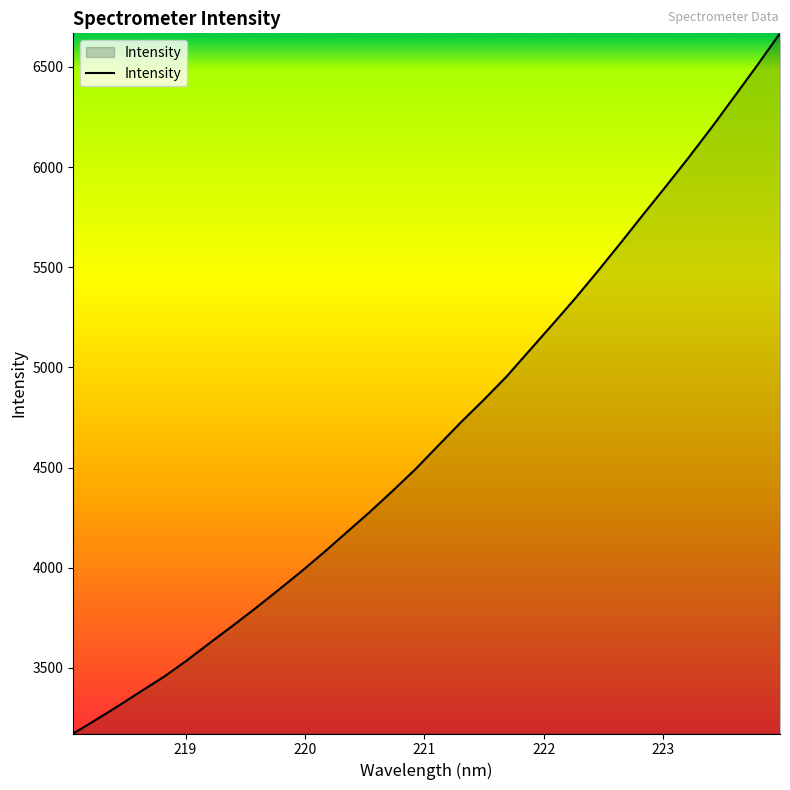

What is the maximum value shown in the chart?

6668.0